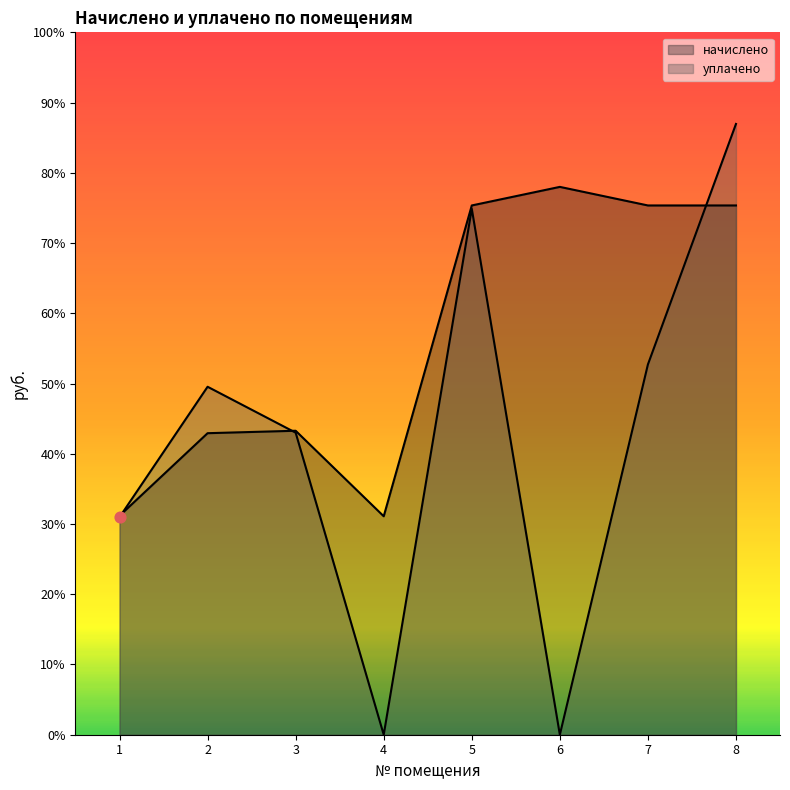

Which series has the largest Y range (max minus min)?

уплачено